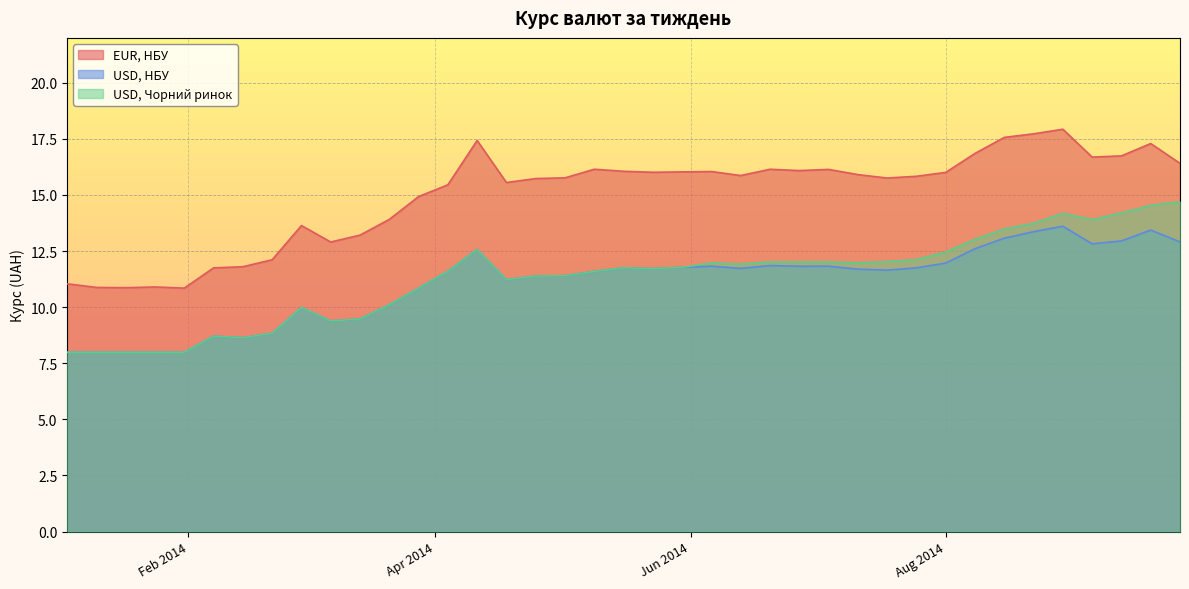

List the series in order of their peak value, highest first.

EUR, НБУ, USD, Чорний ринок, USD, НБУ